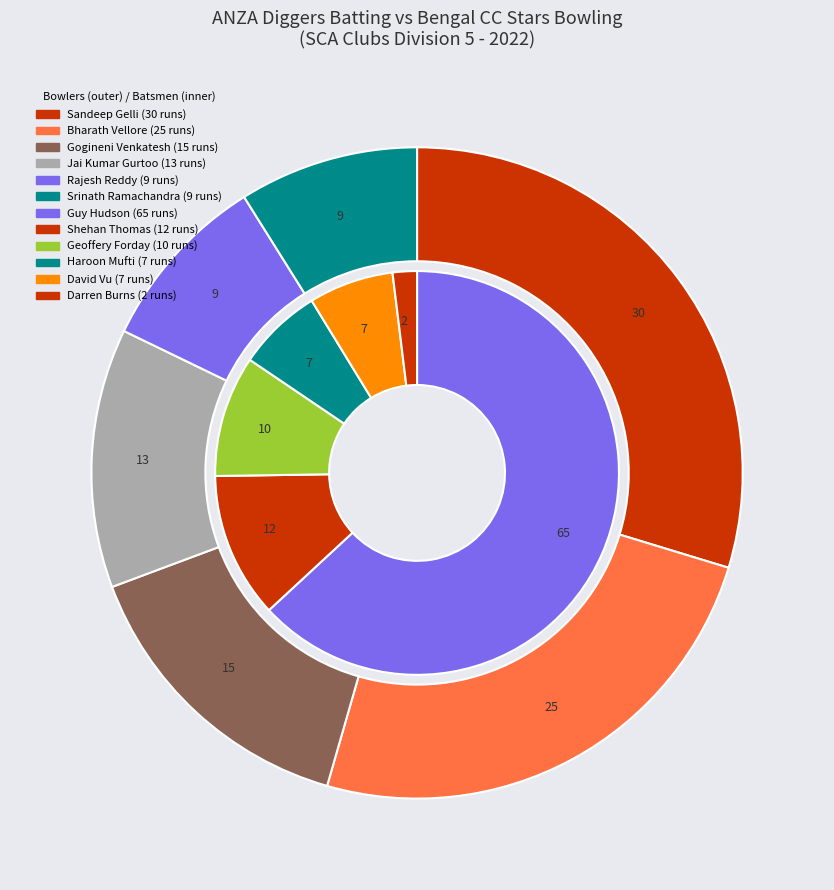

Does Guy Hudson account for over 50% of the chart?

No